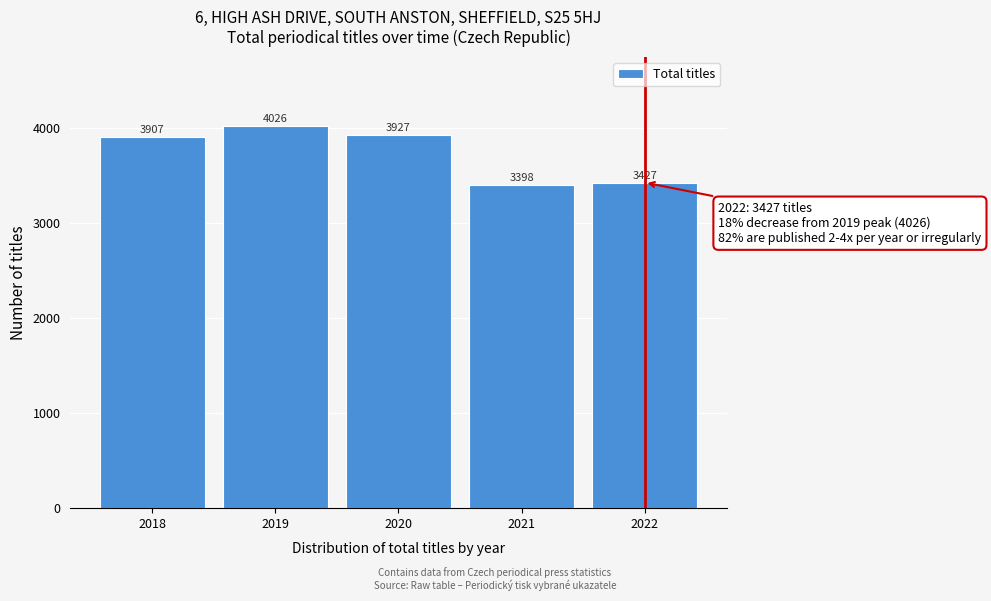

Reading left to right, what are all the values shown in this chart?

3907	4026	3927	3398	3427